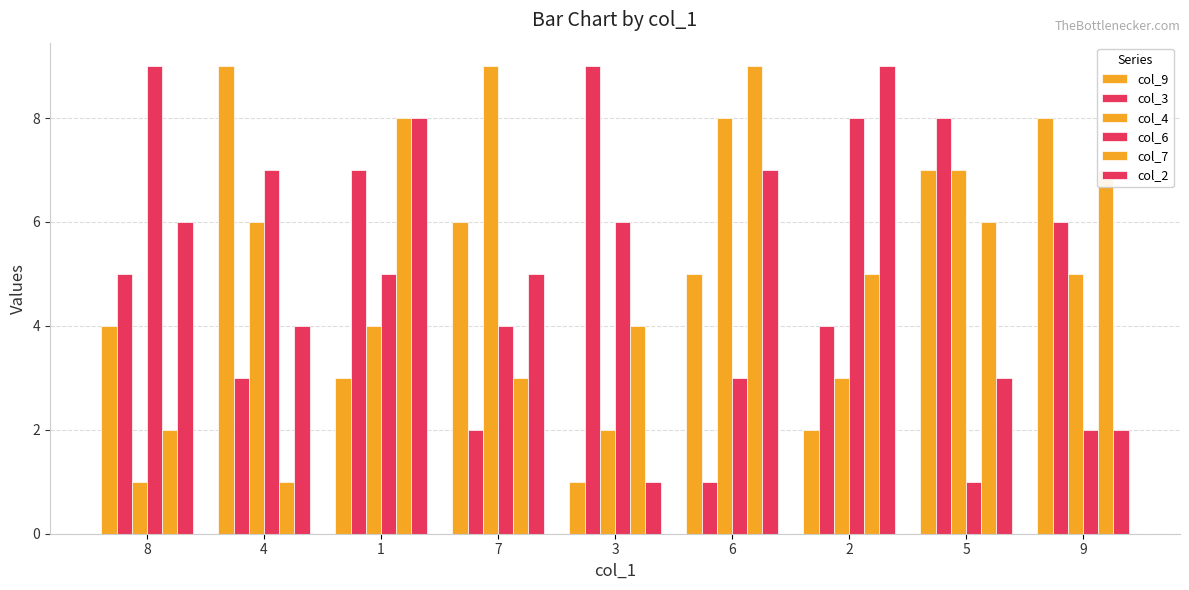

How many data points does each series have?

9